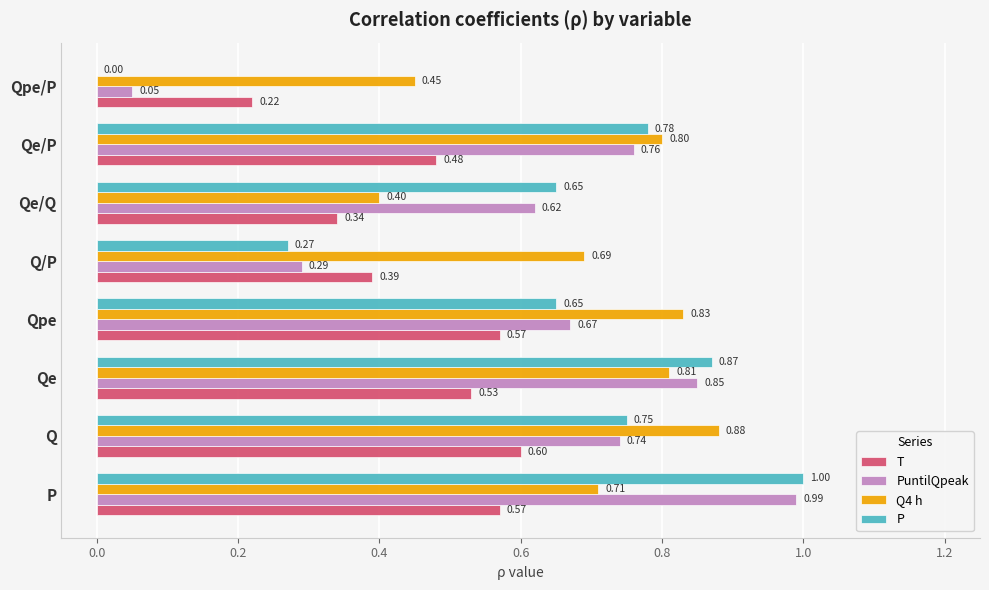

Which category has the highest value in the PuntilQpeak series?

P